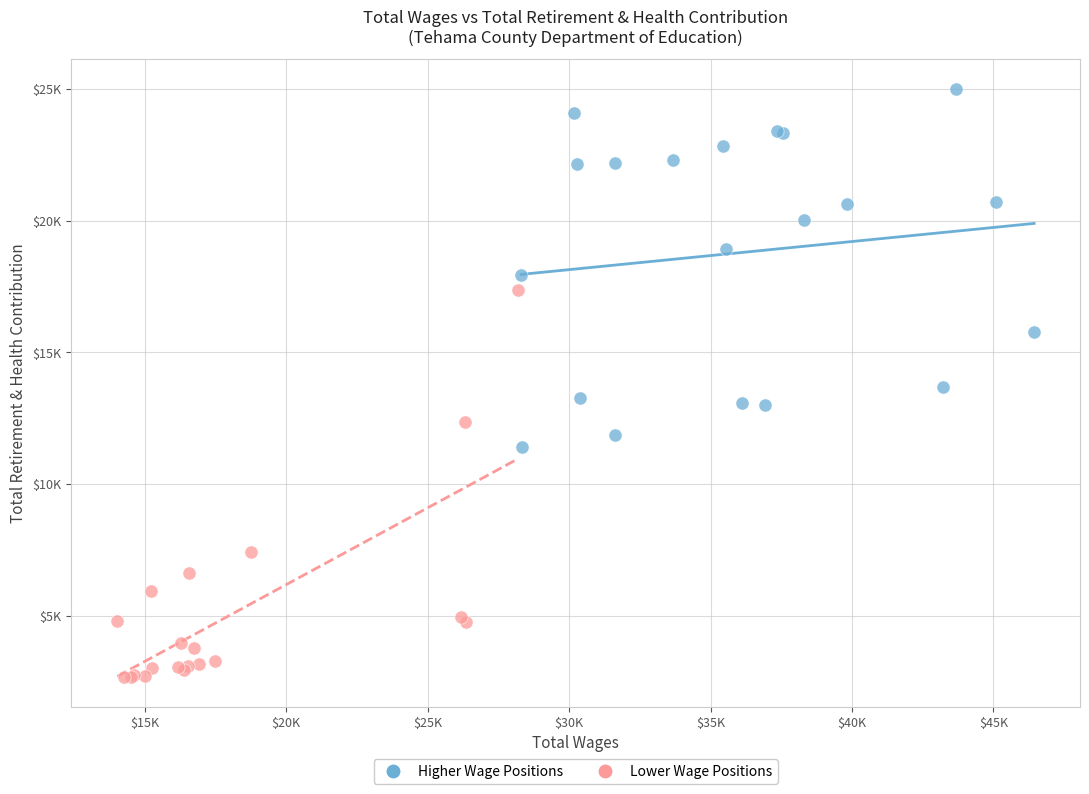

Which series reaches the minimum Y coordinate?

Lower Wage Positions